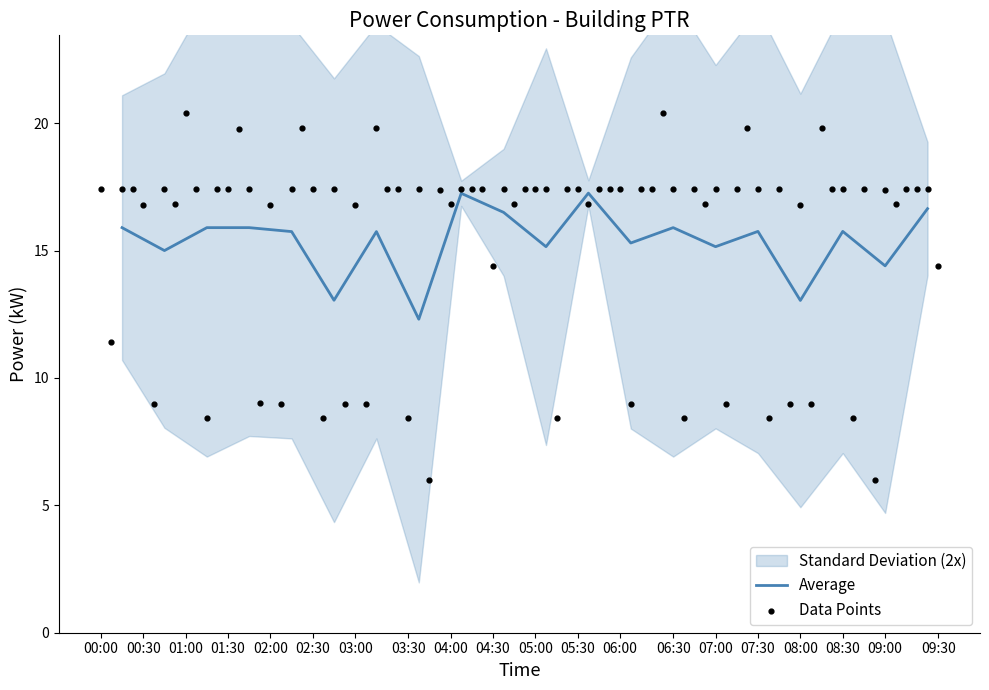

At which label is Average closest to 14?

09:00